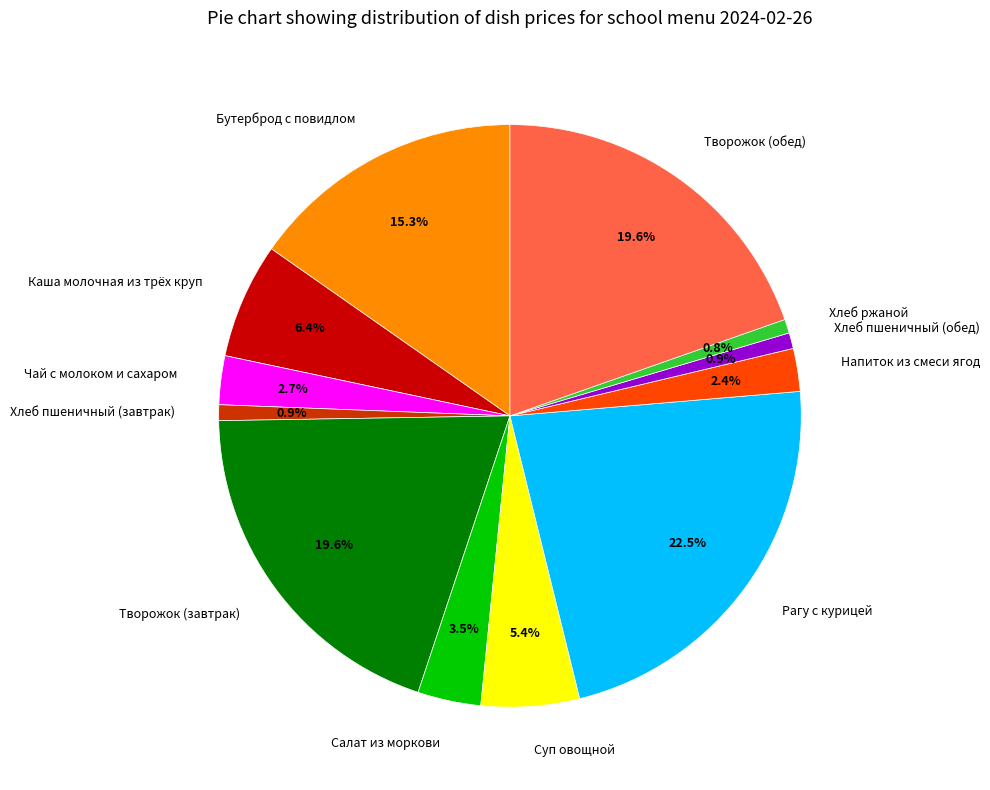

Does Творожок (обед) account for over 50% of the chart?

No